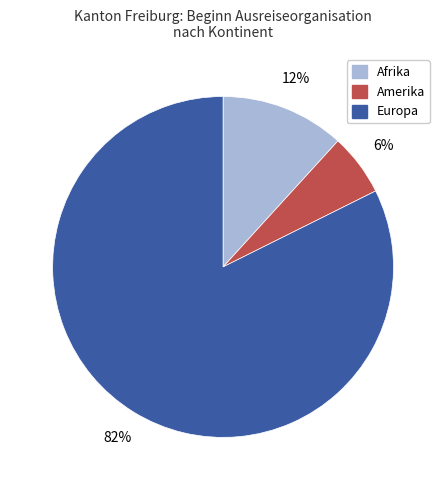

Count the number of slices in the pie.

3